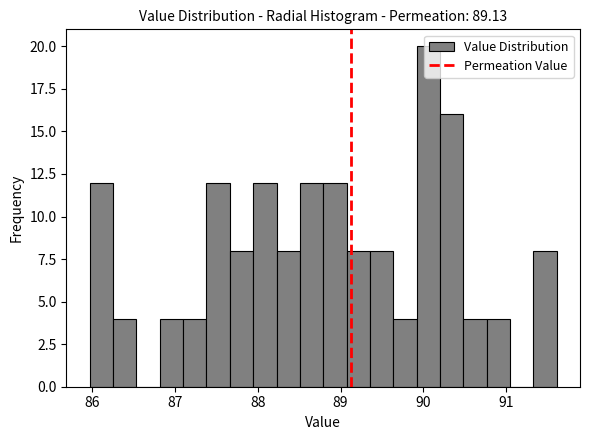

Read against the x-axis, roughly where is the centre of the tallest bar?

90.1